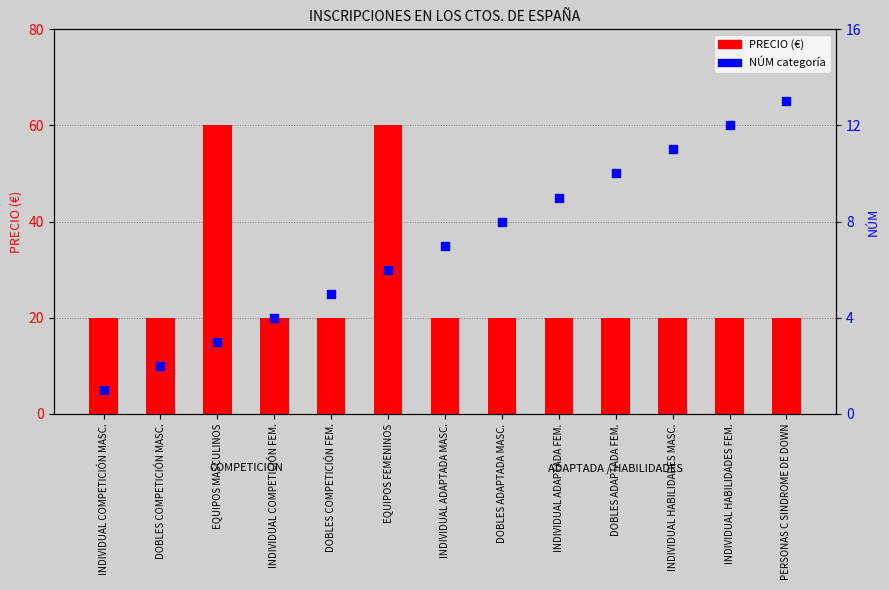

At how many categories does at least one series exceed 21?

2